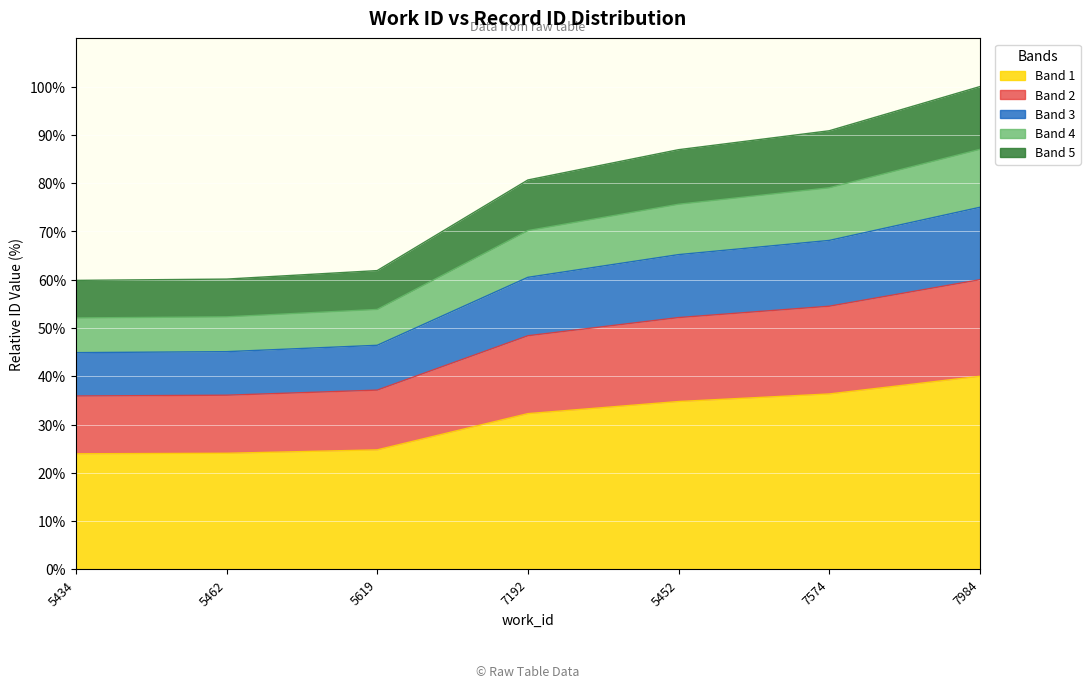

What is the difference between the values at 5619 and 5434?

0.8